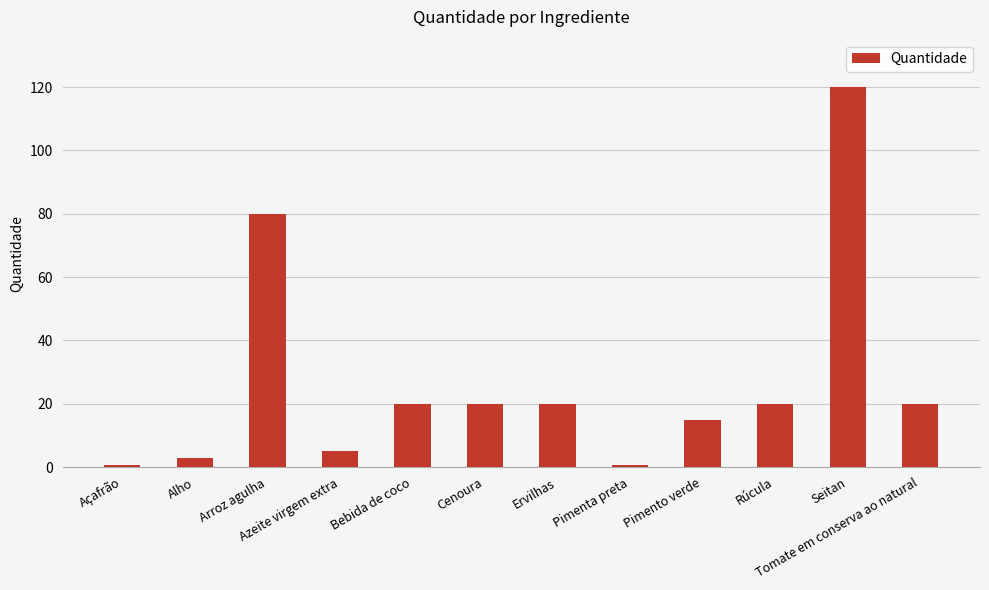

The chart shows a value of 20.0 at Rúcula. True or false?

True